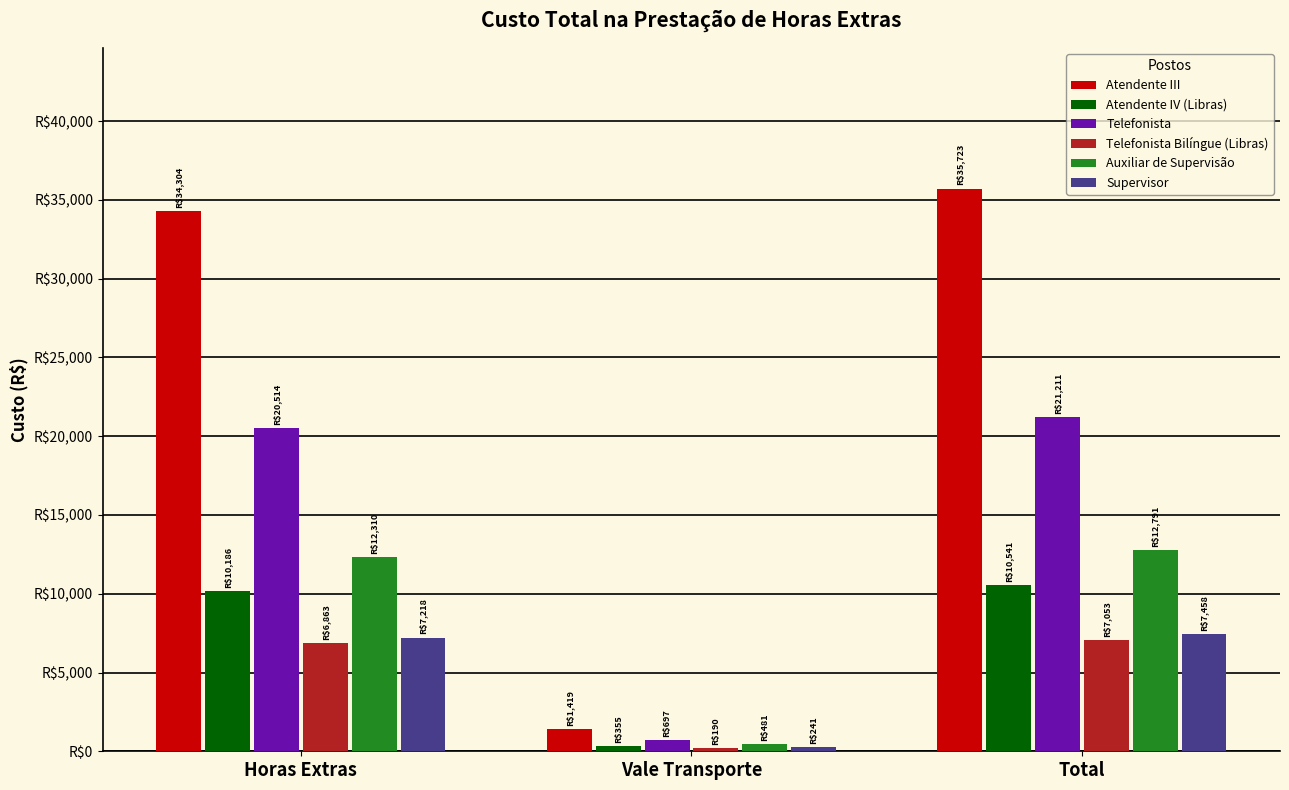

What value does the Telefonista series have at Vale Transporte?

696.9